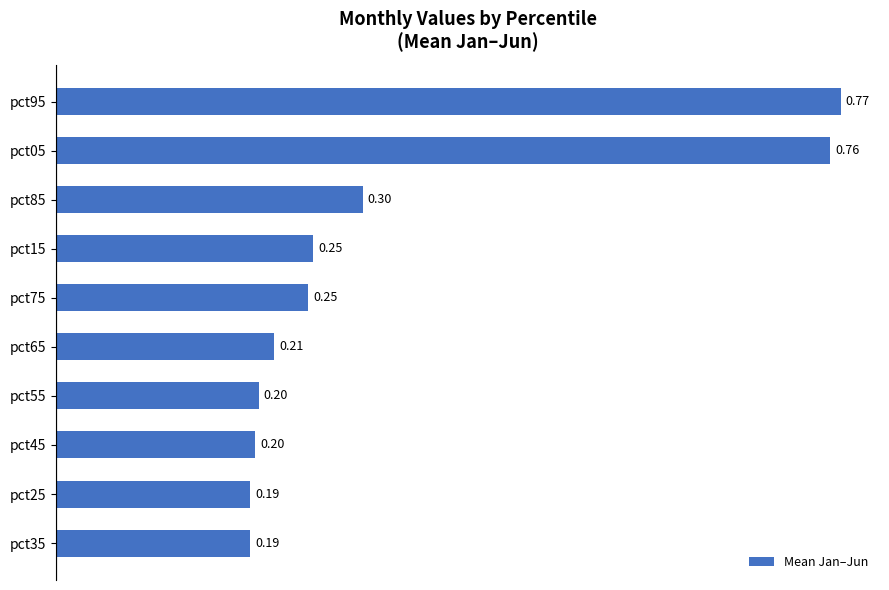

At which category does the chart reach its peak across all series?

pct95